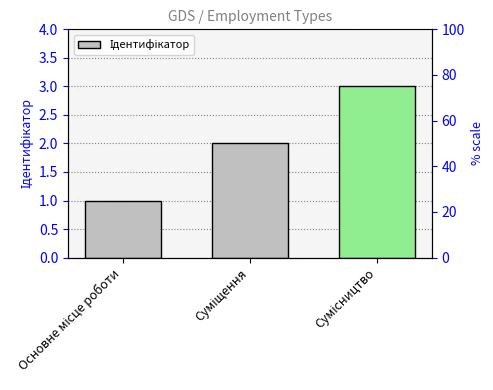

List the labels in order of value, largest first.

Сумісництво, Суміщення, Основне місце роботи